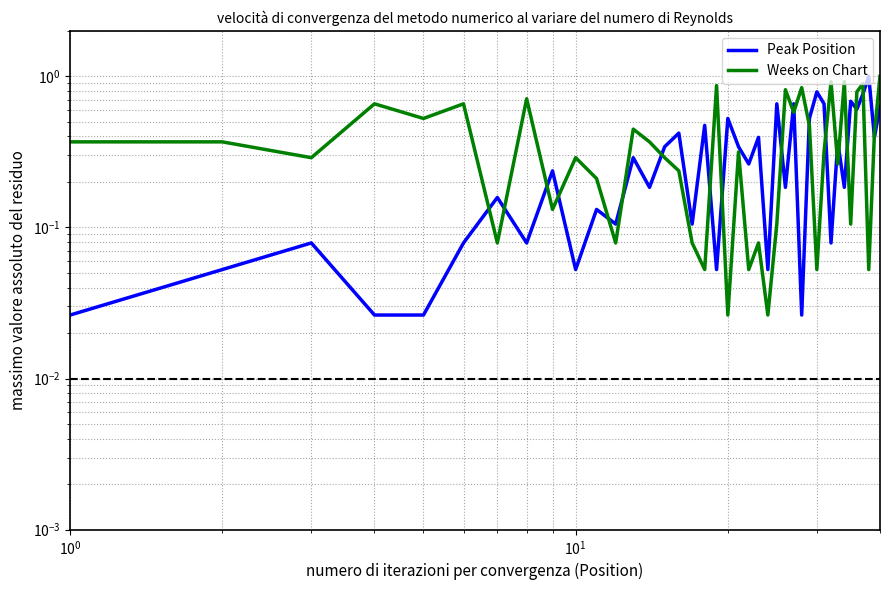

True or false: Weeks on Chart has more than 1 points higher than both neighbors.

True